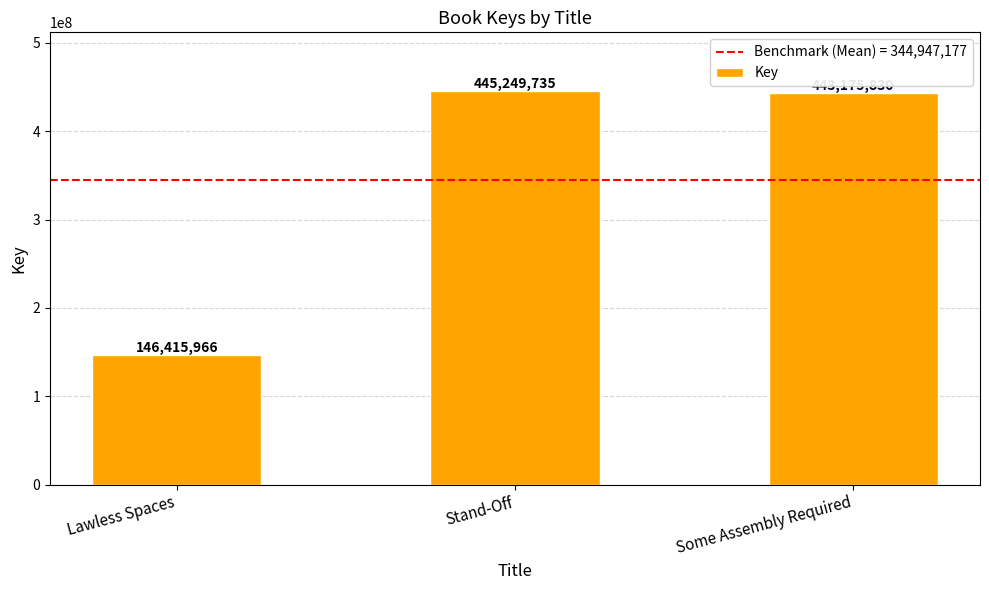

What is the value of the 1st bar from the left?

146415966